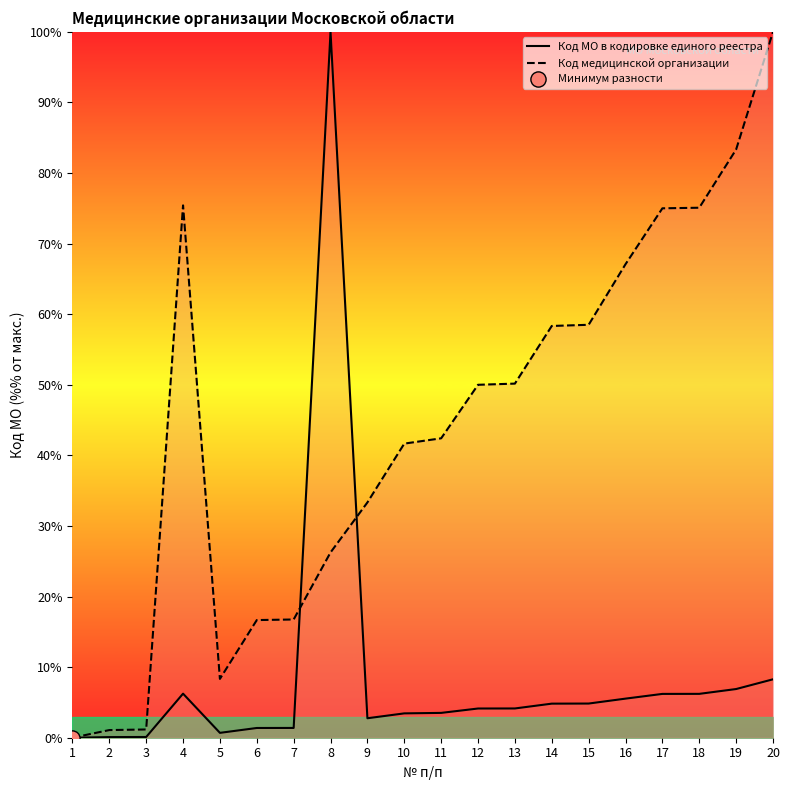

At how many categories does at least one series exceed 59?

7